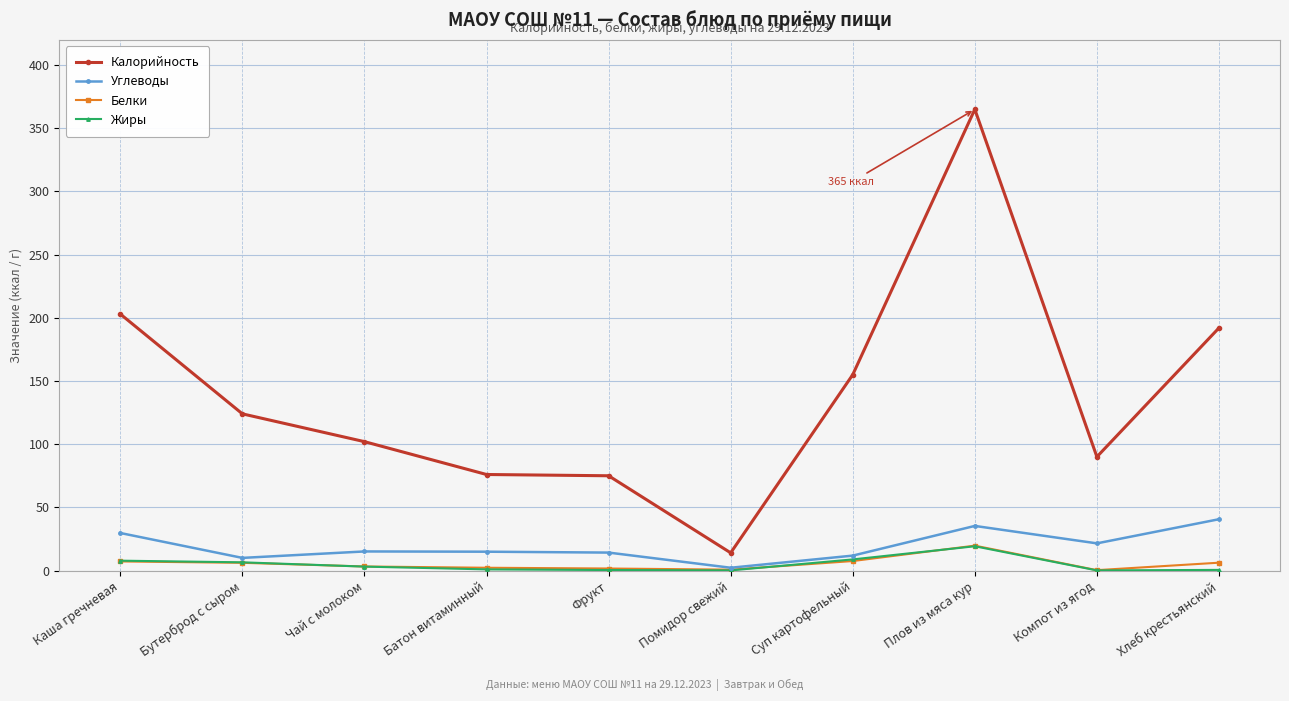

What is the maximum value for Калорийность?

365.0